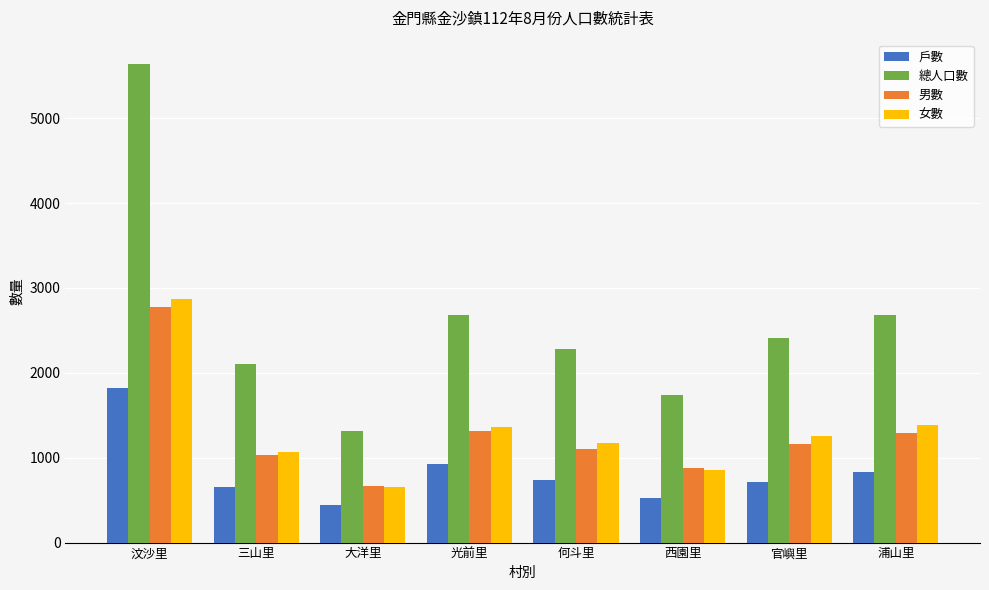

Does the chart contain stacked bars?

No